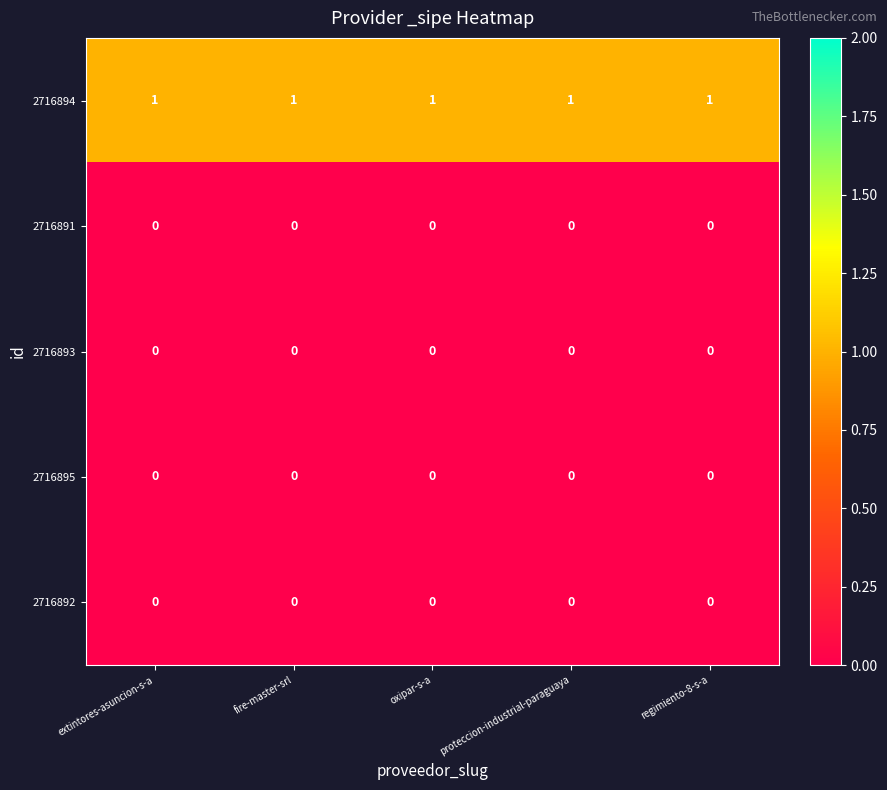

At how many categories does at least one series exceed 0?

5